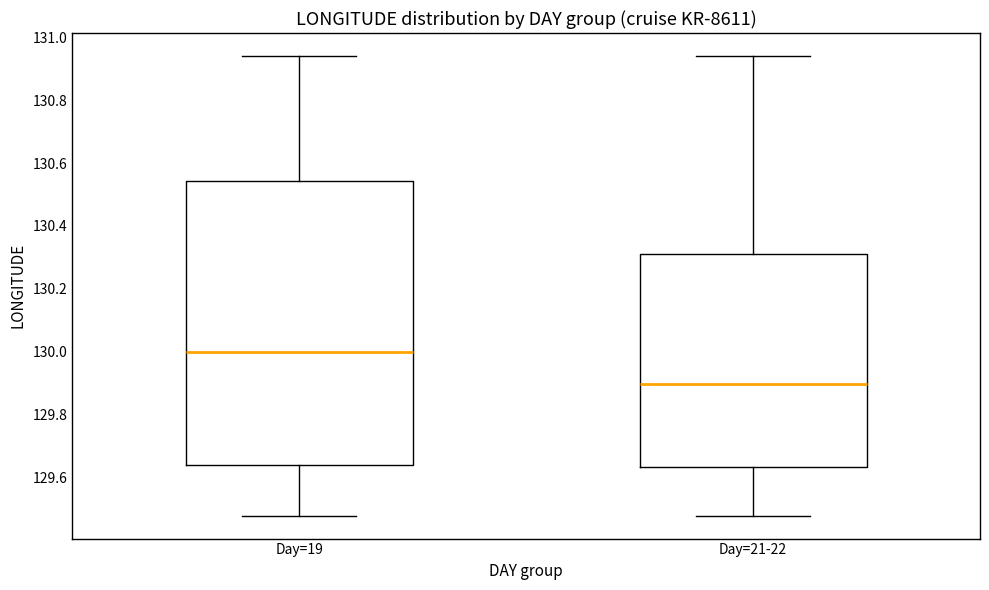

Where is the upper edge of the box for Day=21-22 on the y-axis? The values are not printed on the chart, so give them approximately, as read against the axis.

130.32